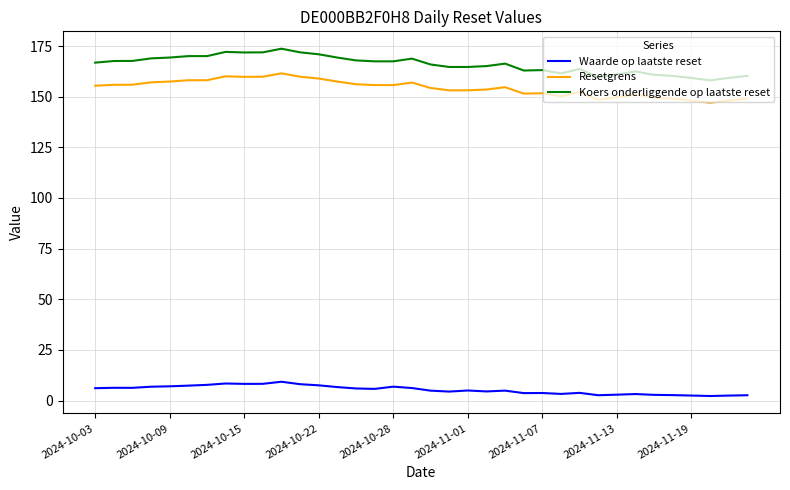

True or false: Resetgrens and Koers onderliggende op laatste reset cross at least once.

False